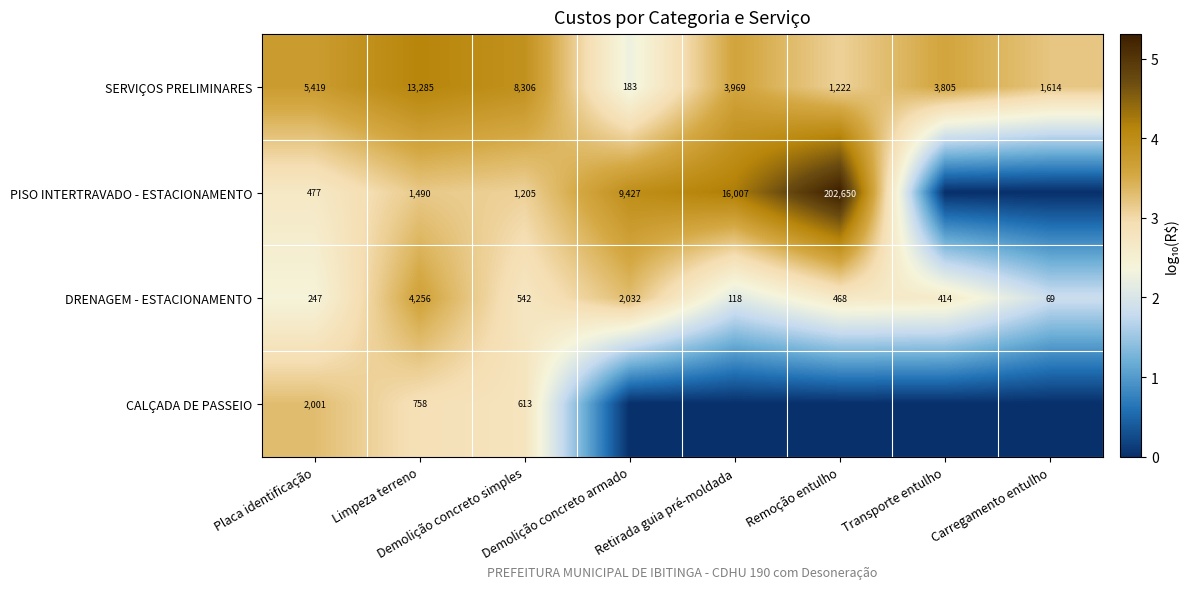

At which category is the sum across all series the highest?

Limpeza terreno